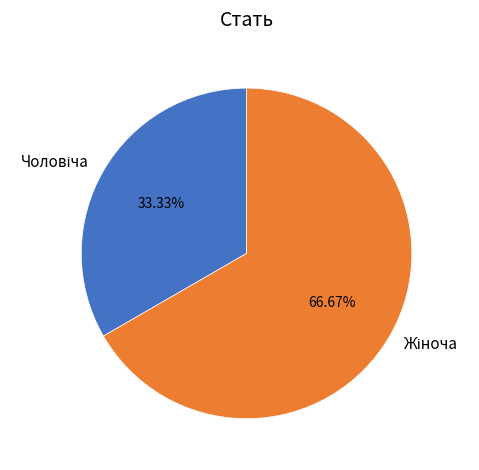

How many slices are in this pie chart?

2